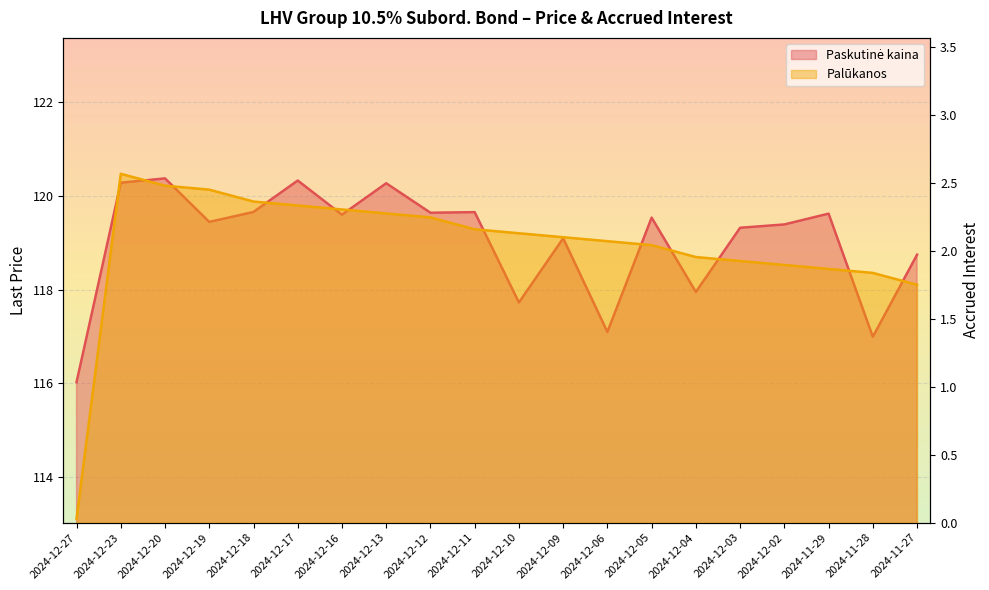

The value of Palūkanos at 2024-12-19 is 2.5. True or false?

True